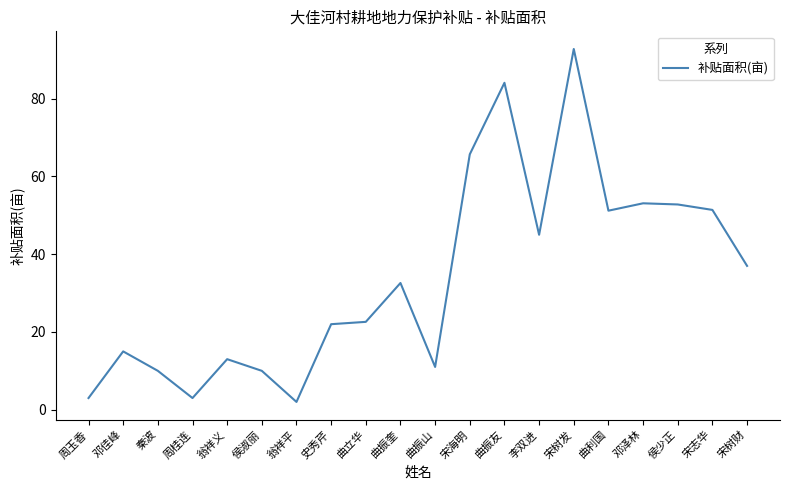

What is the difference between the values at 邓佳峰 and 曲振友?

69.1